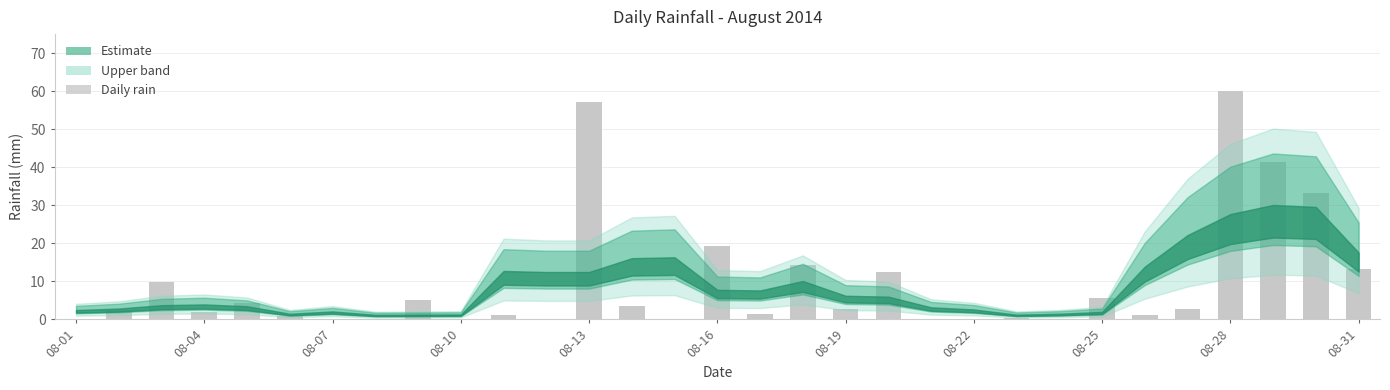

How many data points does each series have?

31